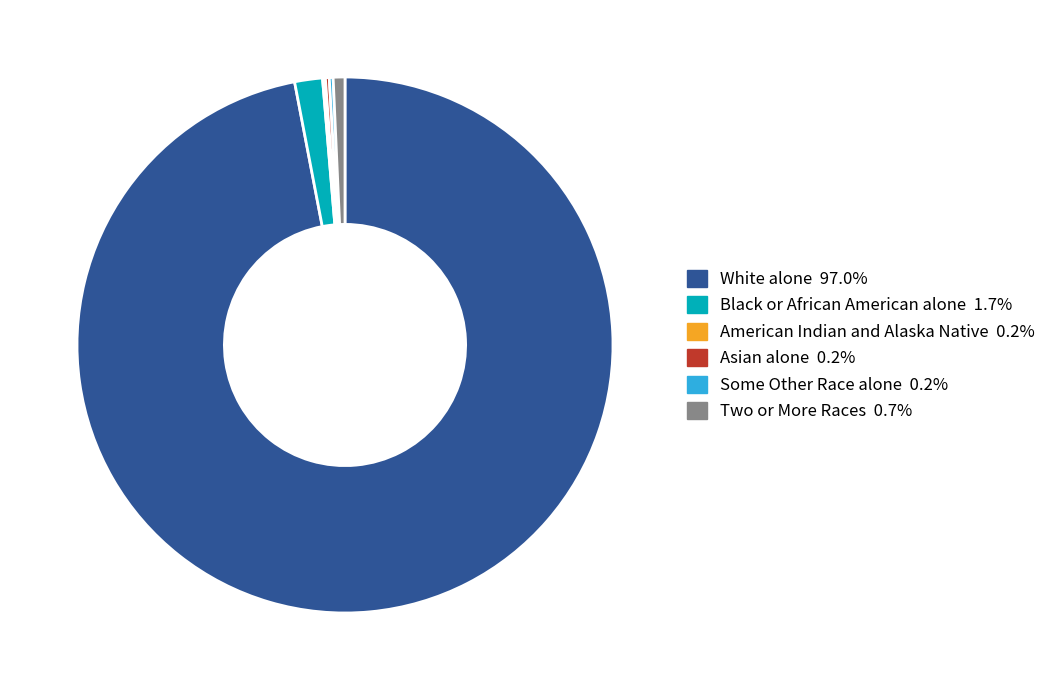

Does any single category account for the majority?

Yes